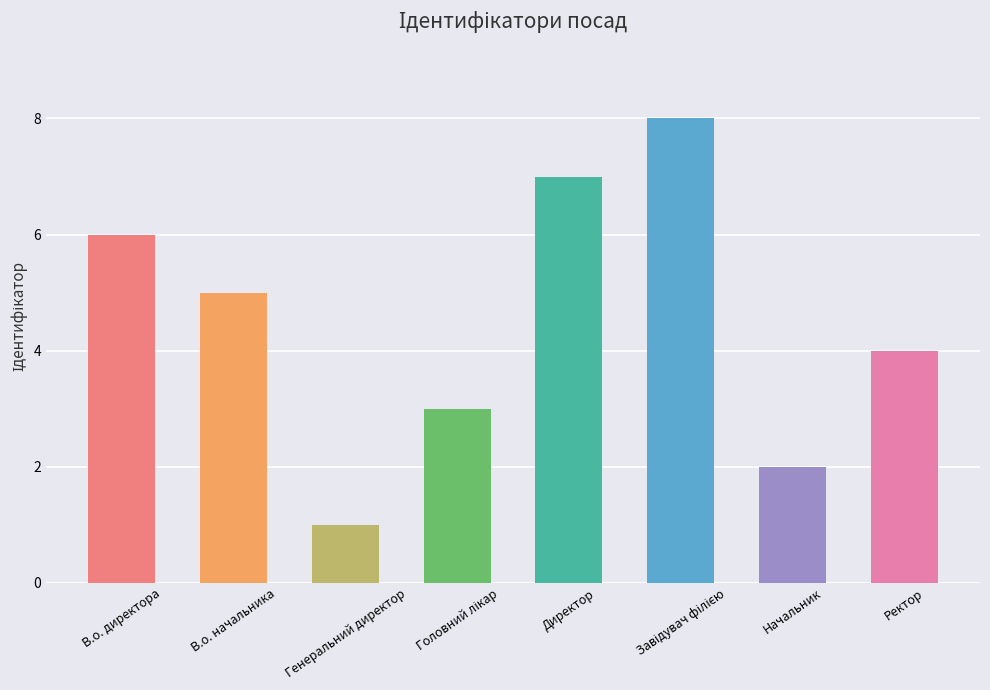

Does the chart contain any negative values?

No